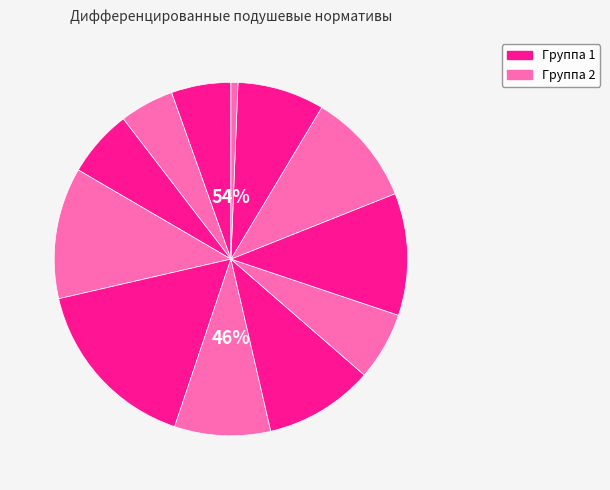

Does any single category account for the majority?

No